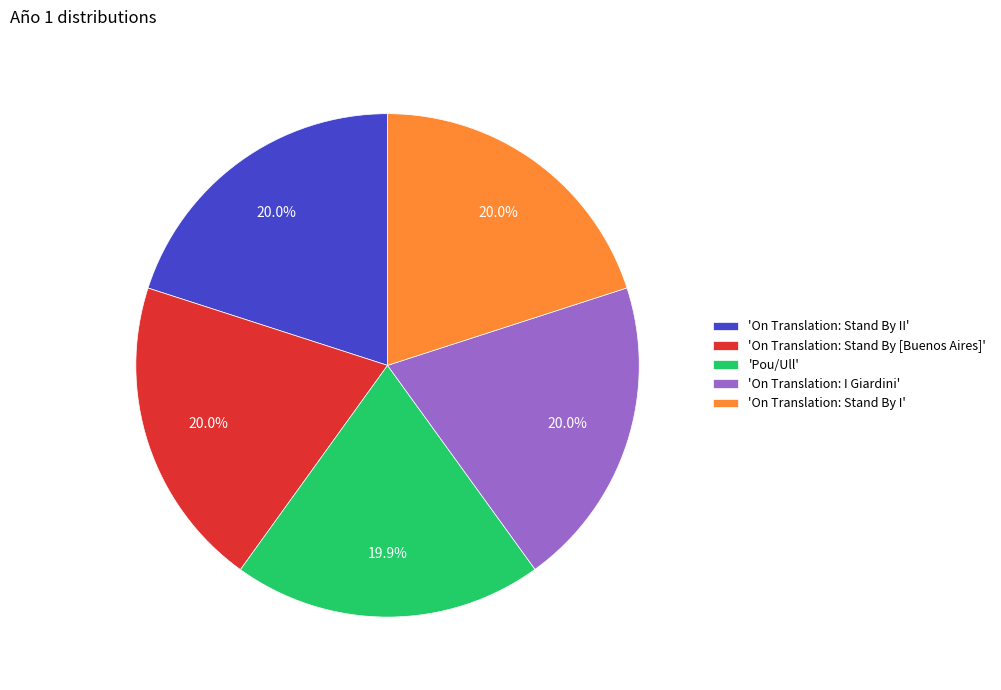

Count the number of slices in the pie.

5